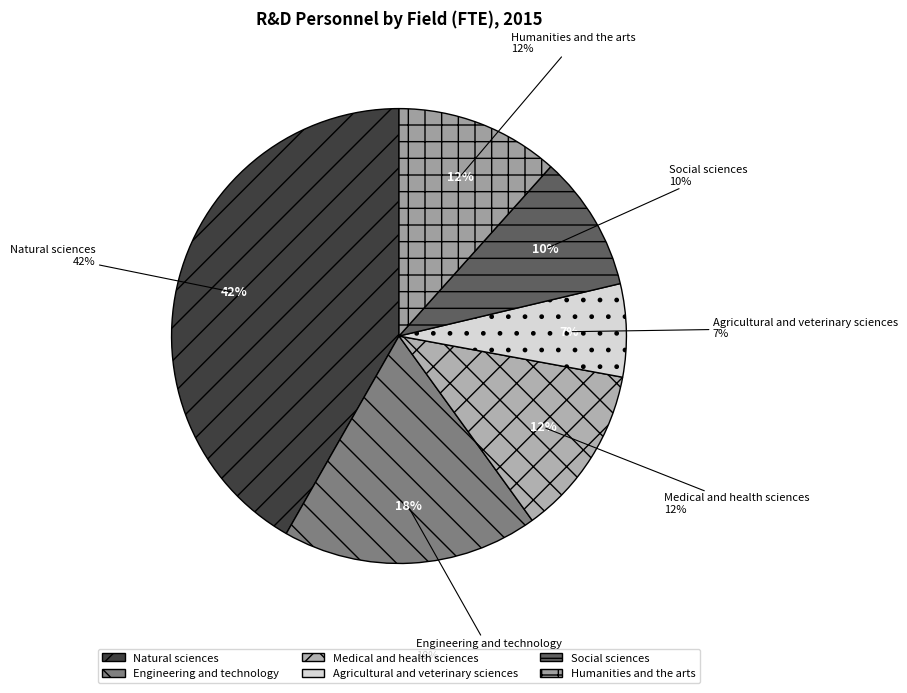

What is the ratio of the value at Social sciences to the value at Medical and health sciences?

0.8